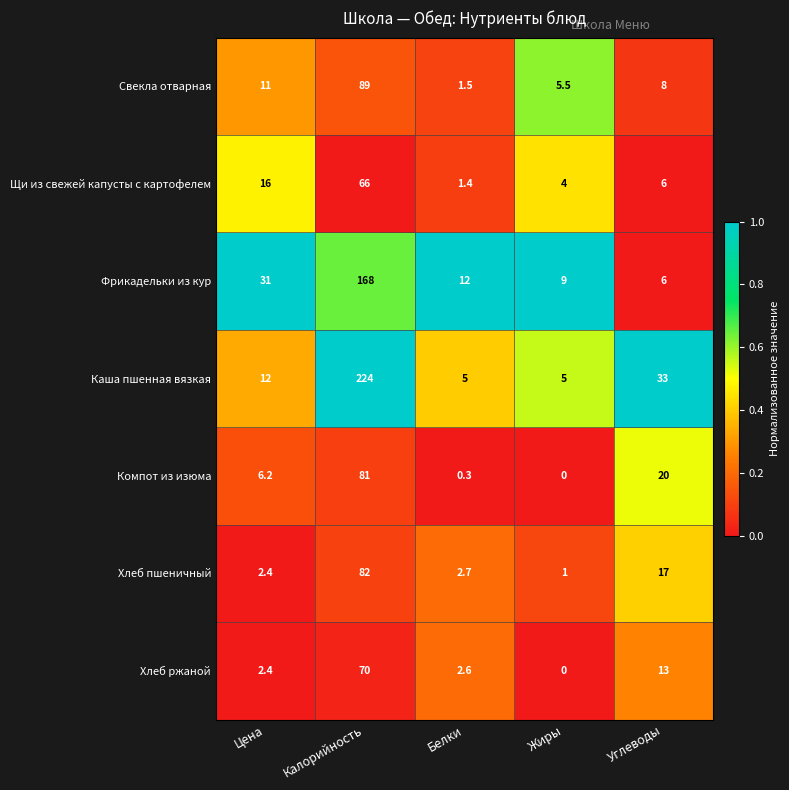

Where does the Хлеб ржаной series first go above 2?

Цена